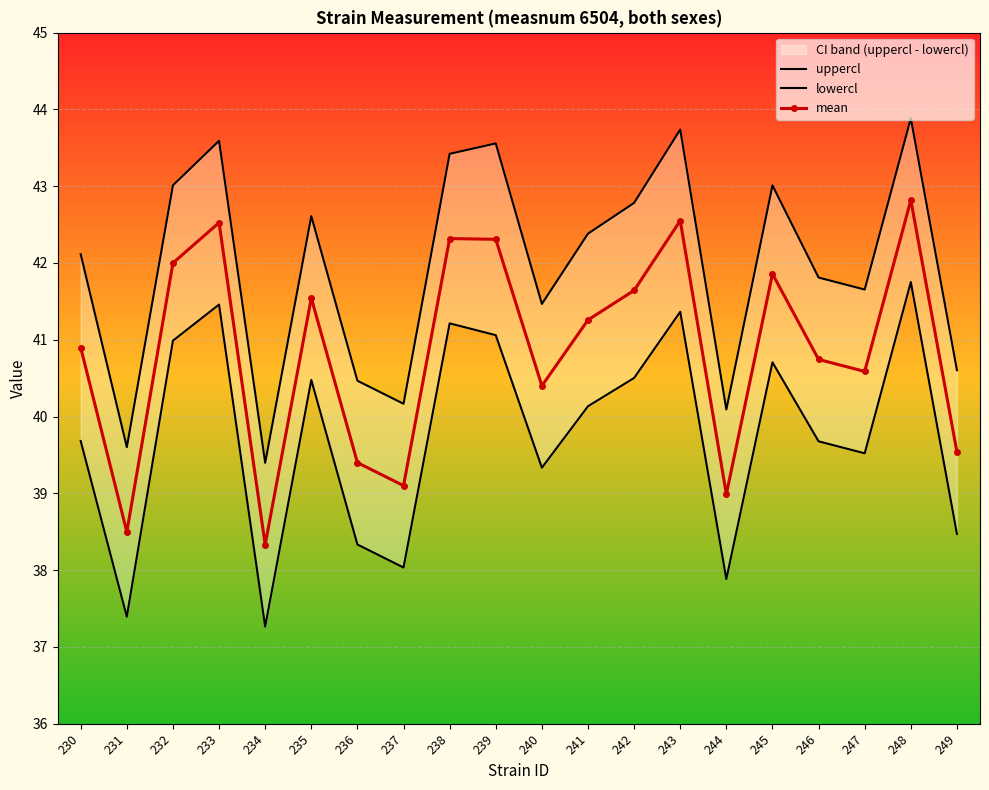

What is the average value of the lowercl series?

39.8